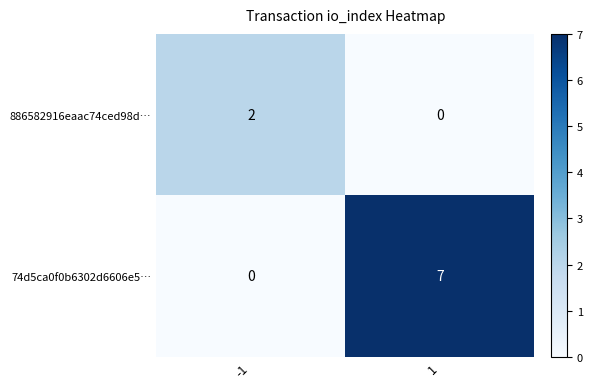

What is the total value across all series at -1?

2